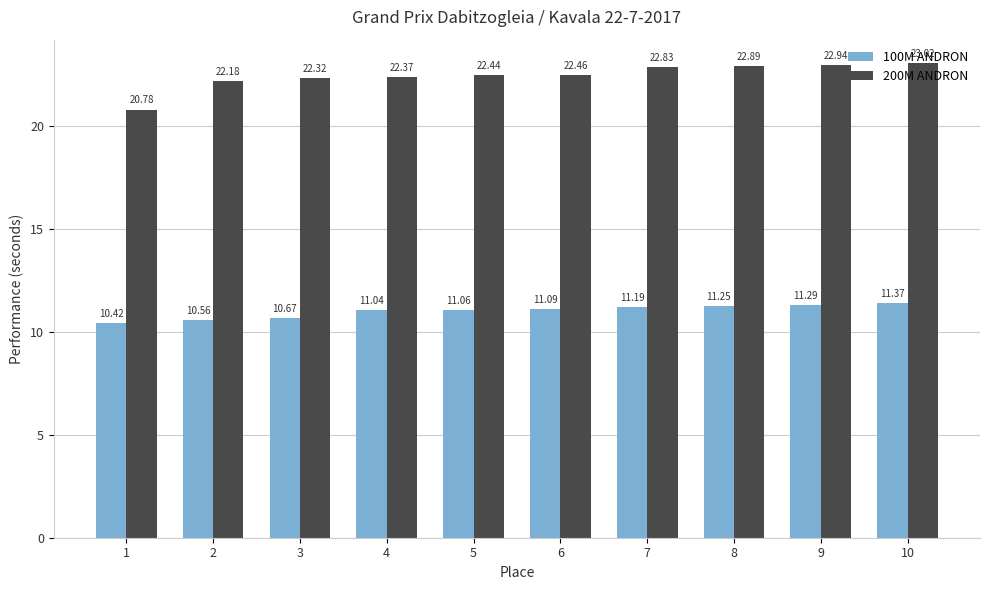

Is it true that 200M ANDRON equals 14.5 at 5?

False